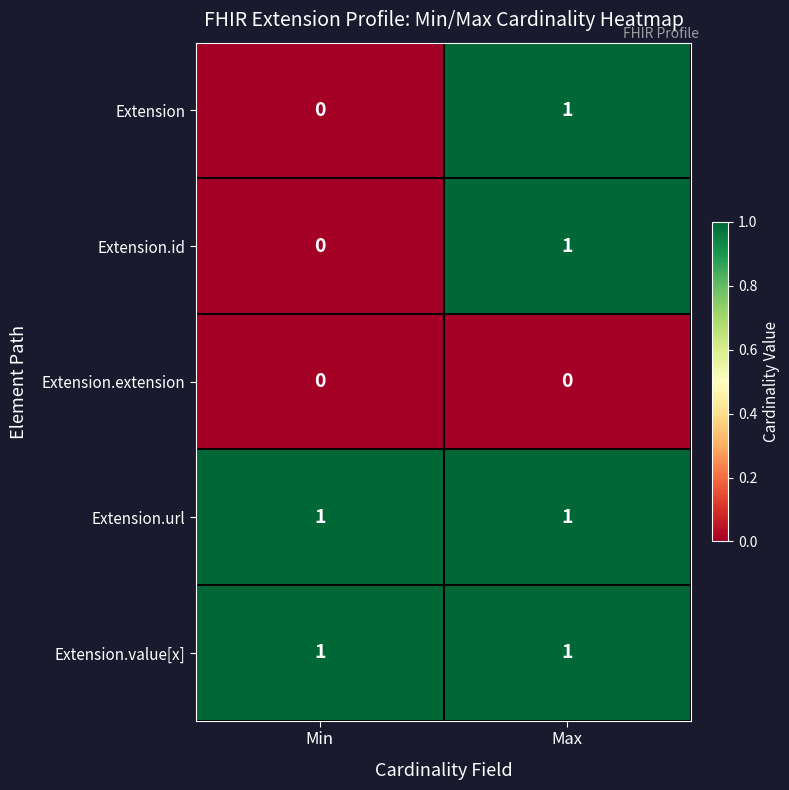

At which category is the sum across all series the highest?

Max